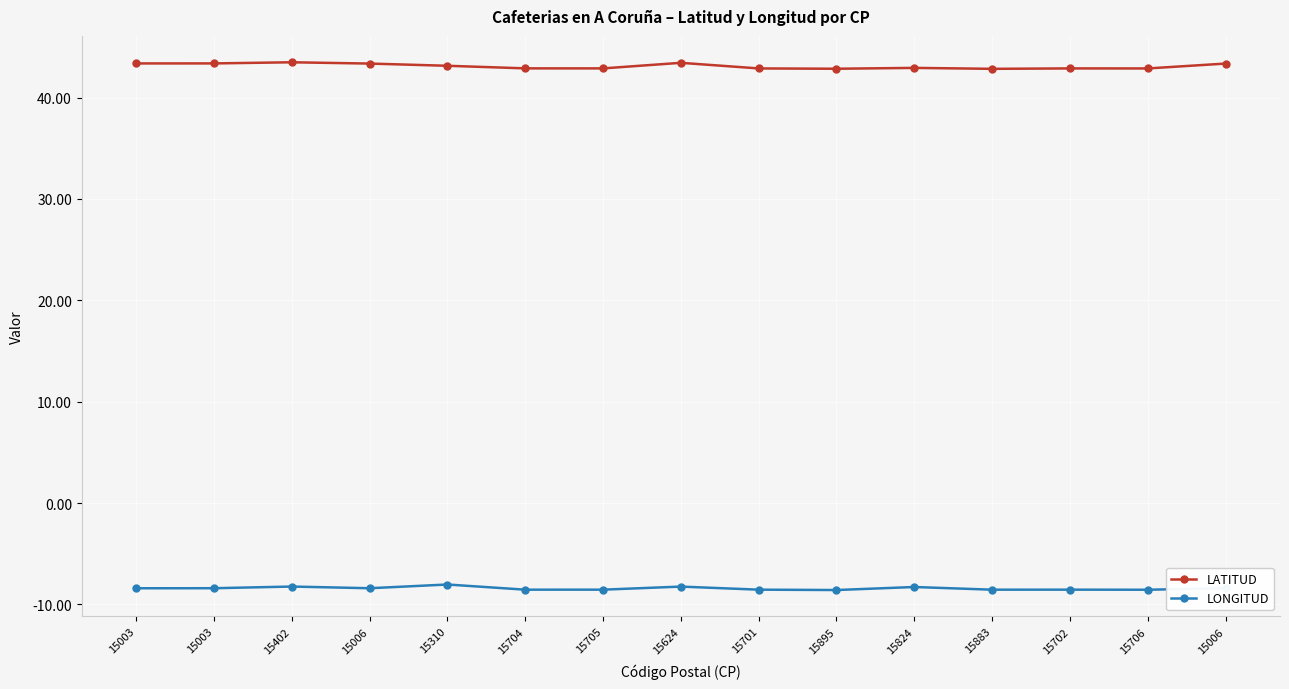

How many categories are shown in the chart?

15